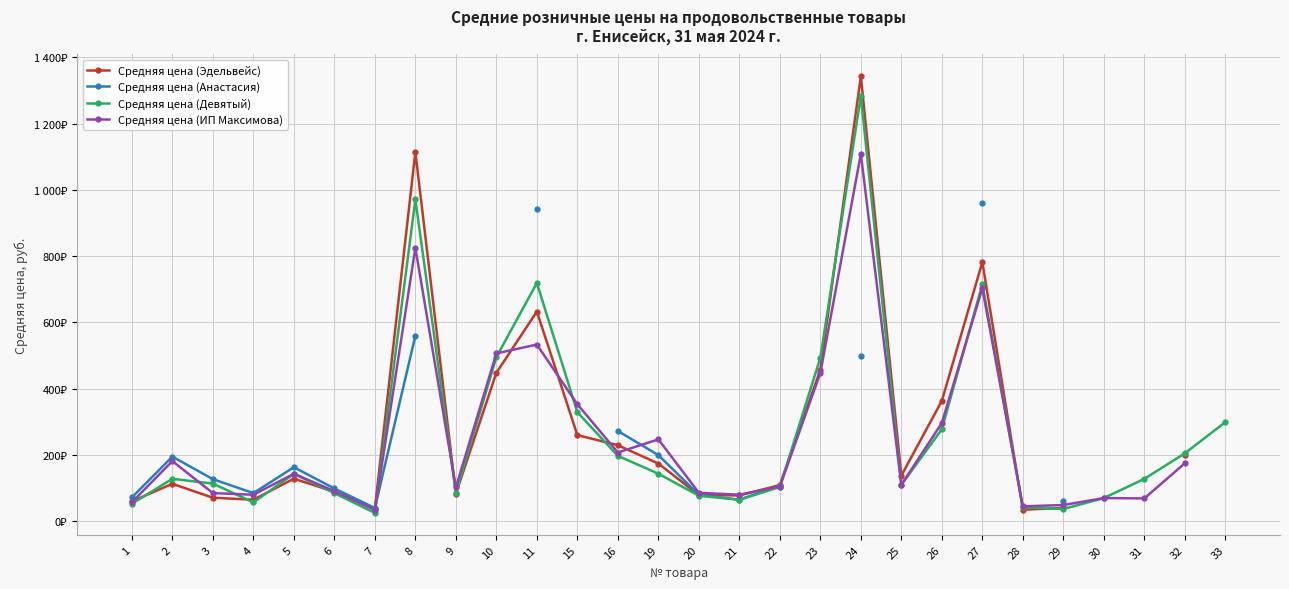

What is the highest value of the Средняя цена (Девятый) series?

1283.3